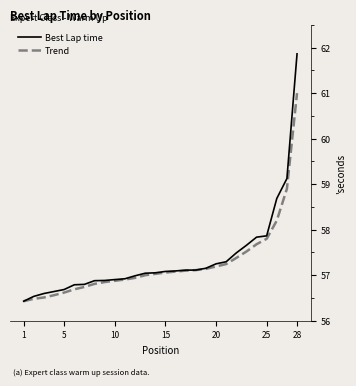

Which series has the largest range (max minus min)?

Best Lap time